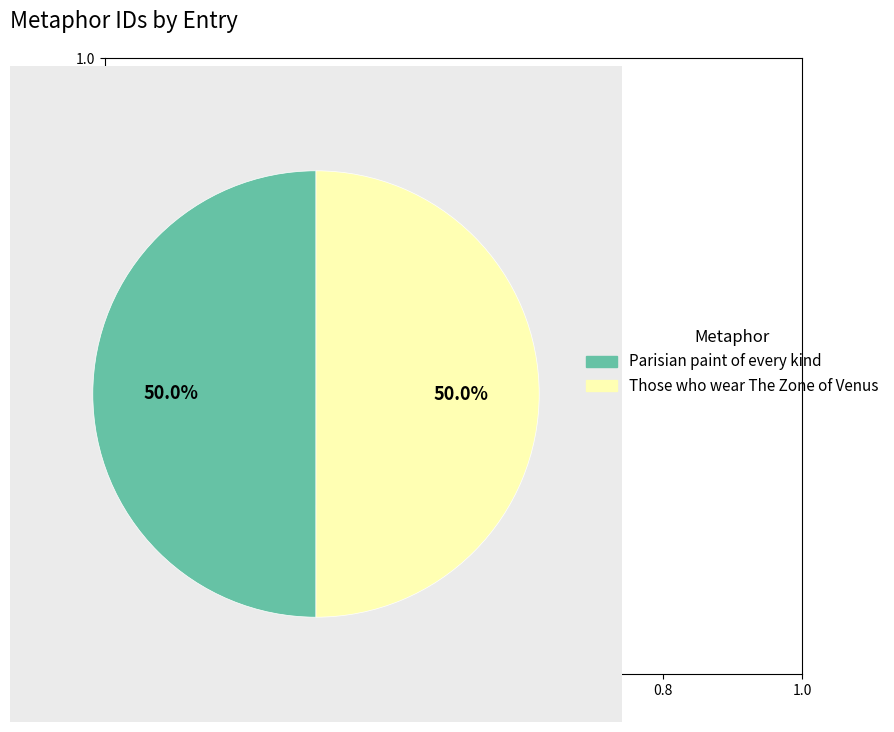

Is it true that Those who wear The Zone of Venus is 50% of the pie?

True